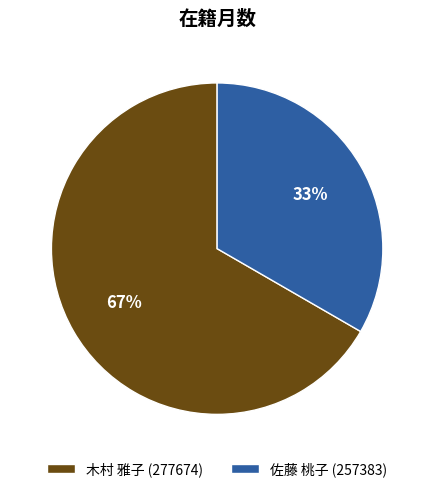

Does 佐藤 桃子 (257383) represent more than half of the total?

No